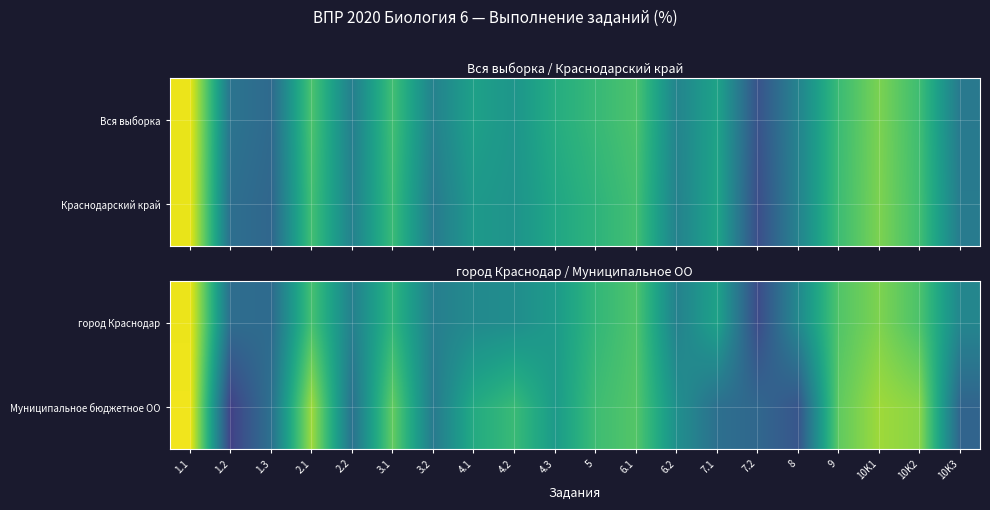

What is the difference between the maximum and second lowest values in the город Краснодар series?

62.4